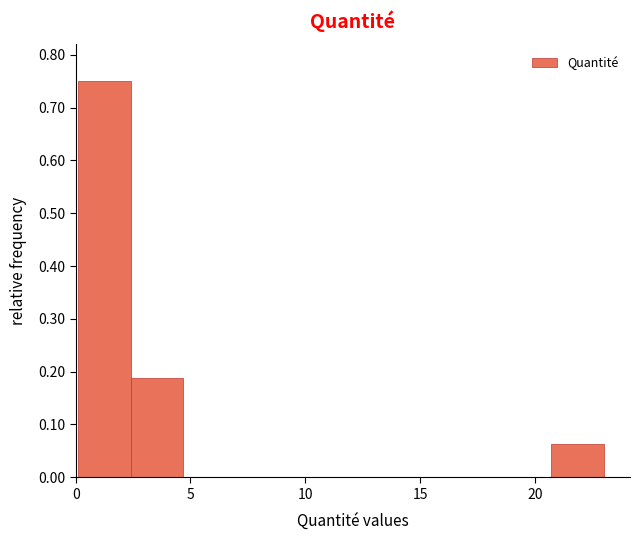

What is the height of the bar covering 2.5 to 4.5 on the x-axis? Neither the bar edges nor the heights are printed on the chart, so give them approximately, as read against the axes.

0.19